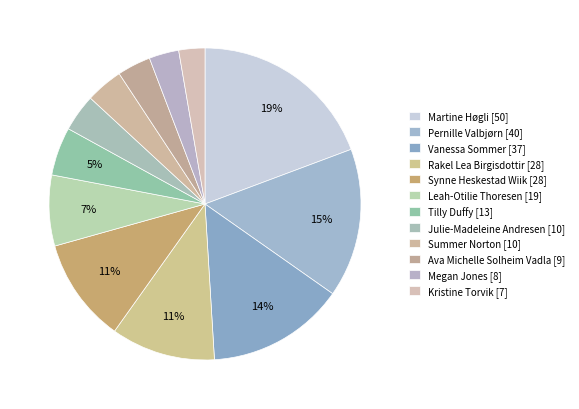

Between Rakel Lea Birgisdottir and Tilly Duffy, which is larger?

Rakel Lea Birgisdottir